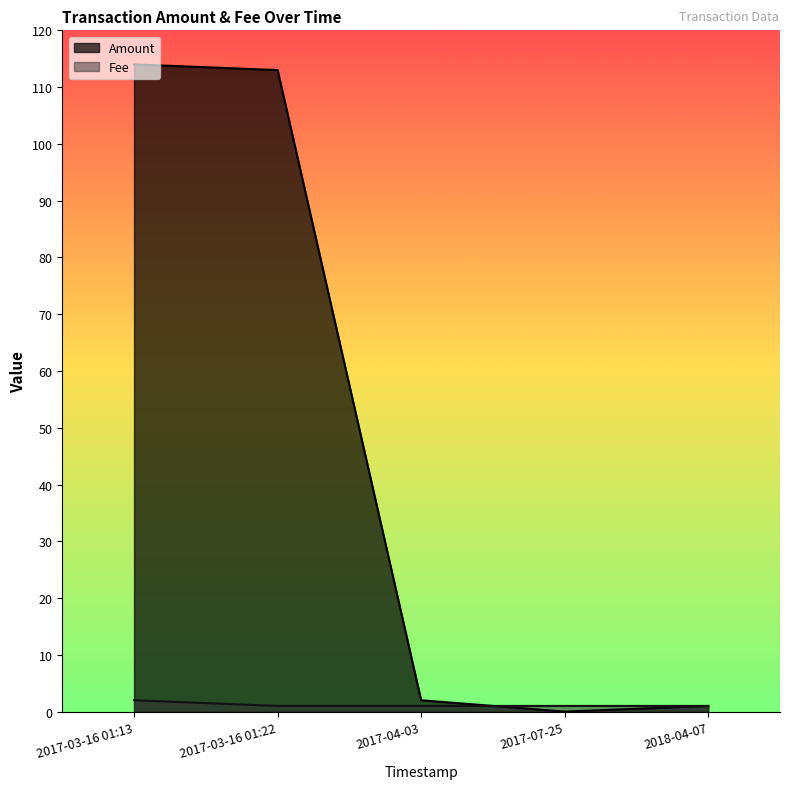

True or false: Amount has a value of 149.0 at 2017-03-16 01:13.

False